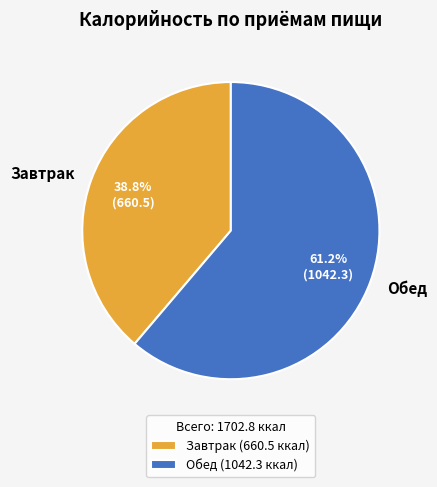

What is the total percentage of Завтрак and Обед?

100.0%